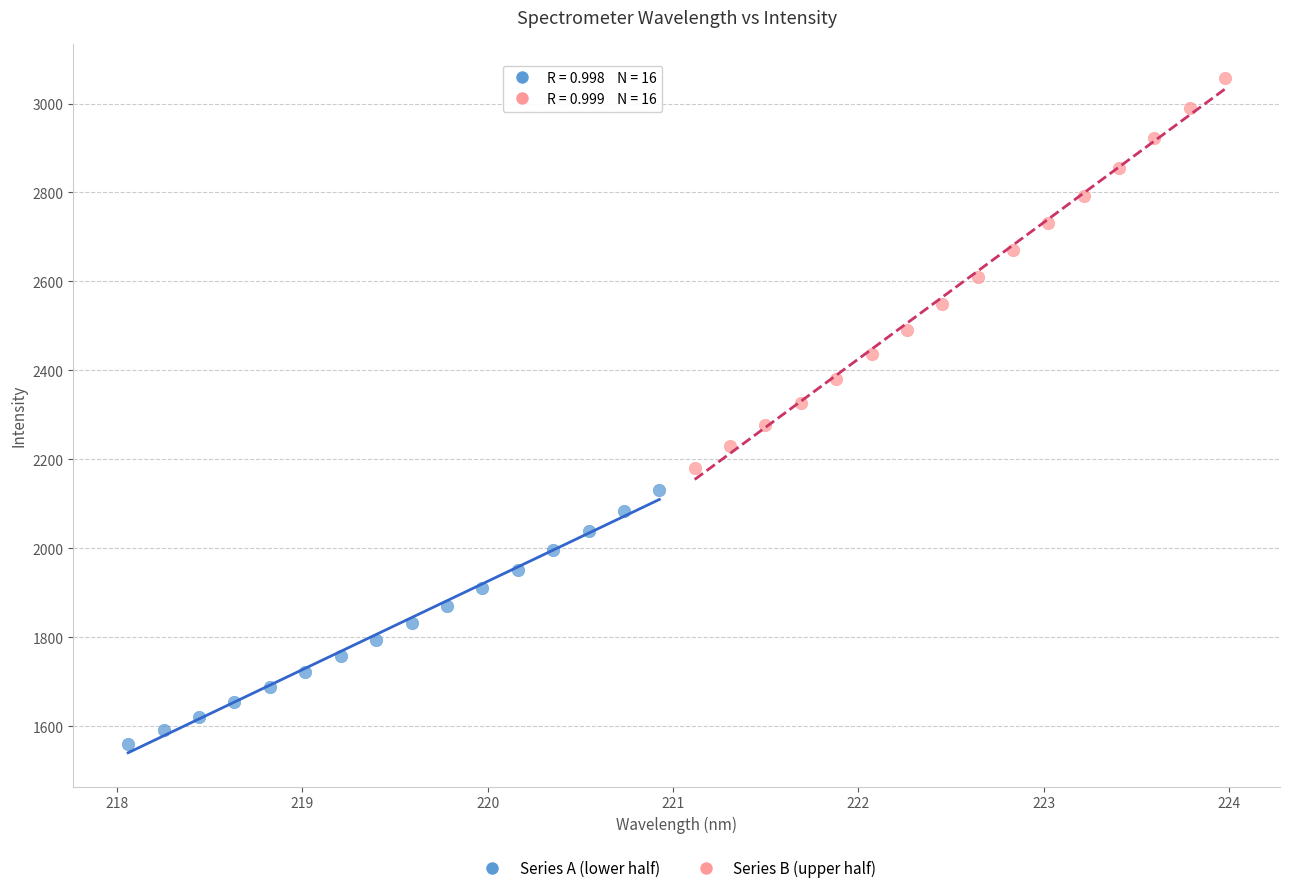

What are all the series names shown in the legend?

Series A (lower half), Series B (upper half)